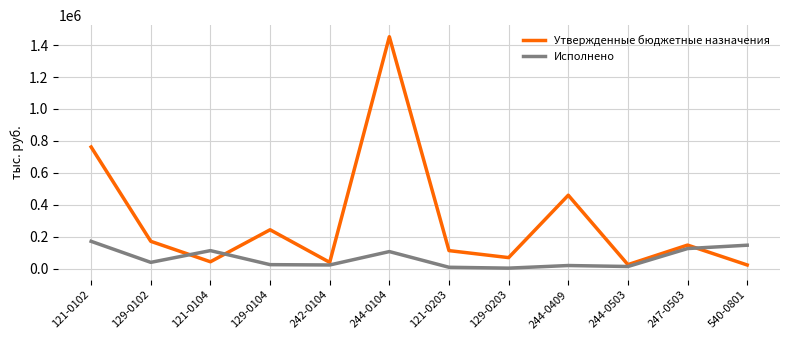

What are all the series names shown in the legend?

Утвержденные бюджетные назначения, Исполнено